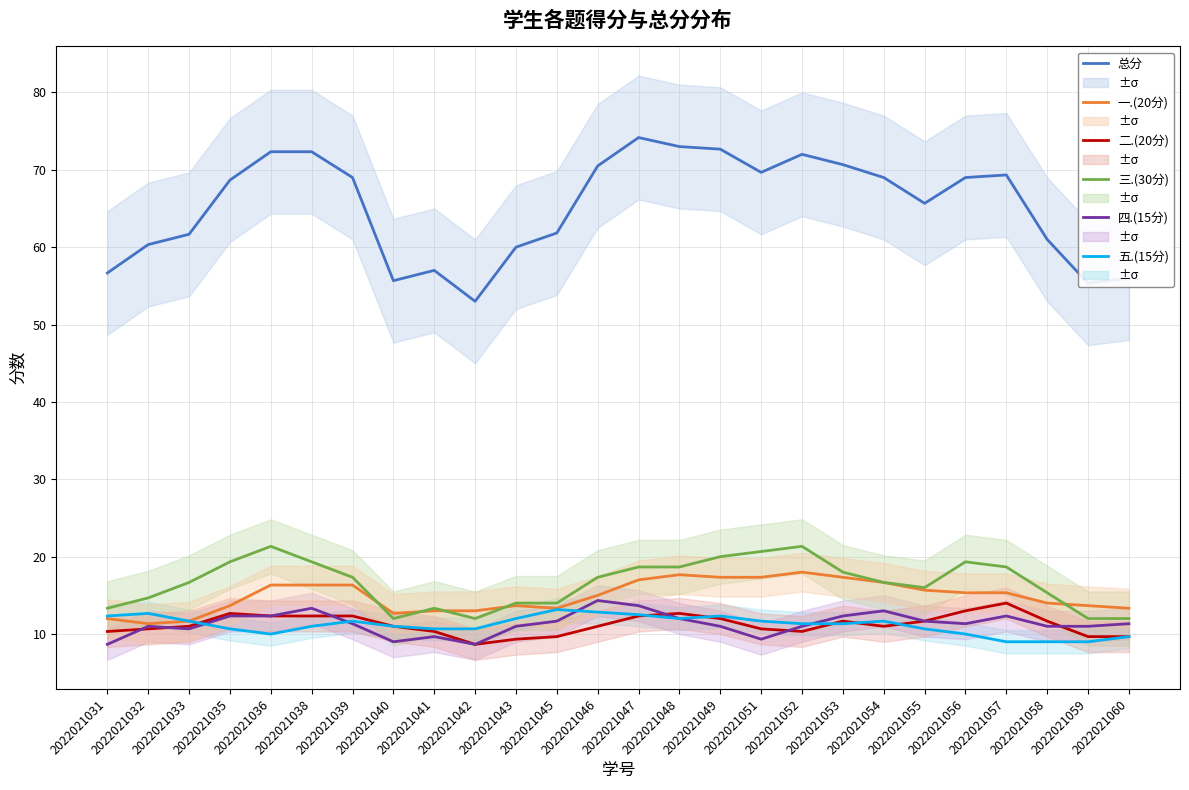

True or false: 四.(15分) has a value of 12.3 at 2022021036.

True